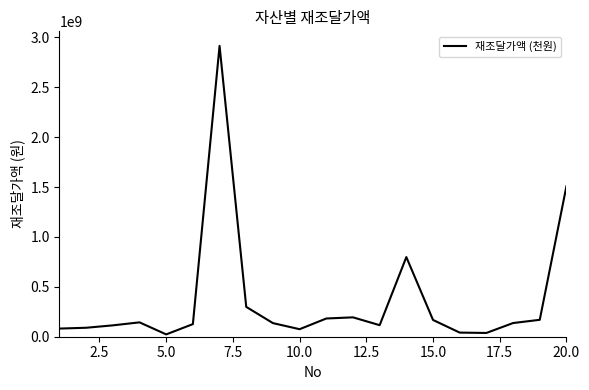

What is the greatest value displayed?

2914290000